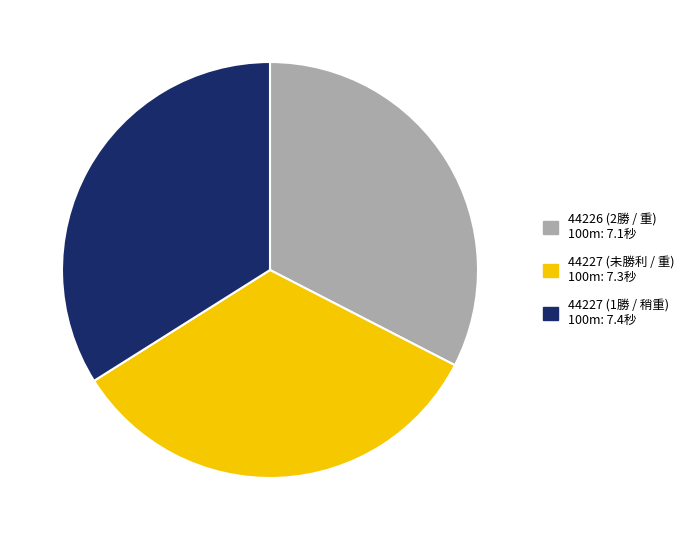

Is there any slice that represents more than half of the pie?

No